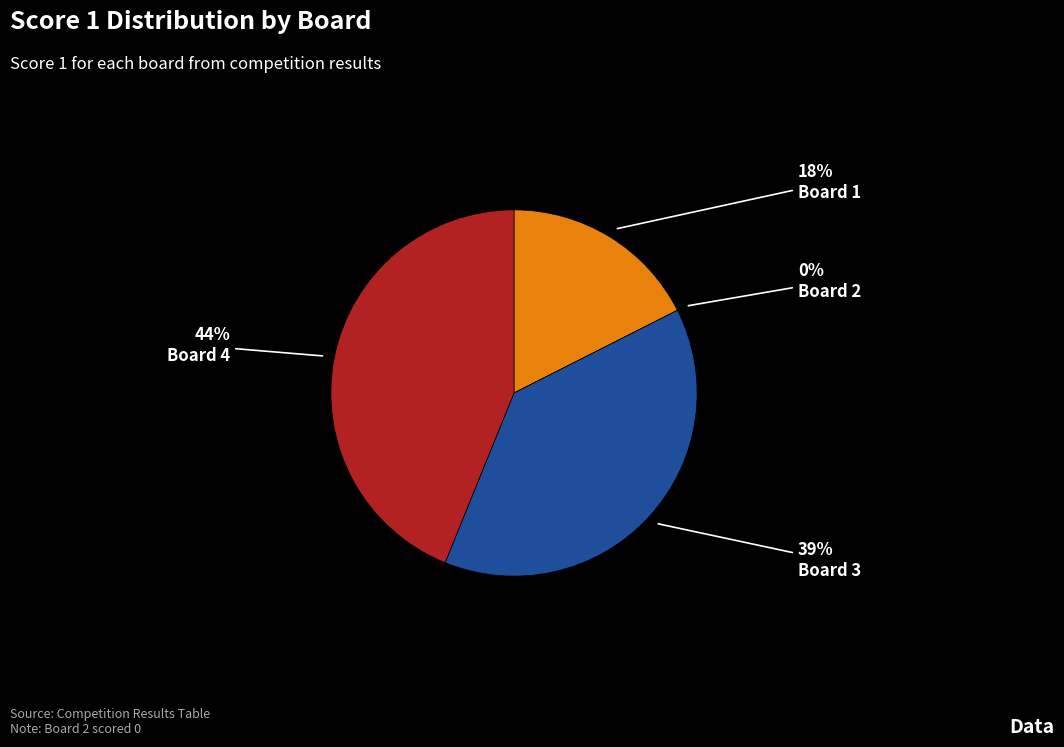

To the nearest percent, what is the combined percentage of Board 3 and Board 1?

56%